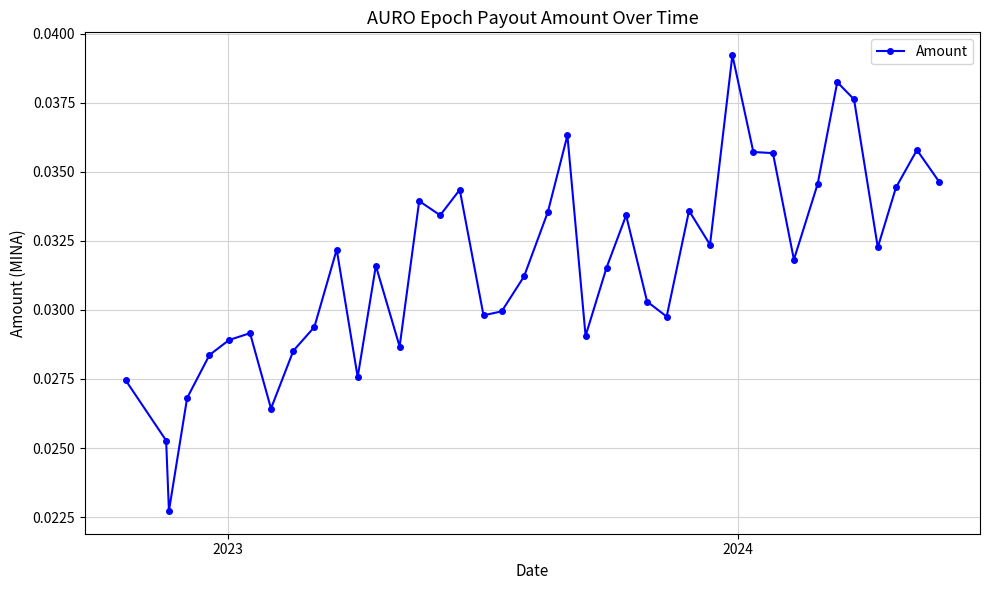

True or false: there are more than 2 points higher than both neighbors.

True